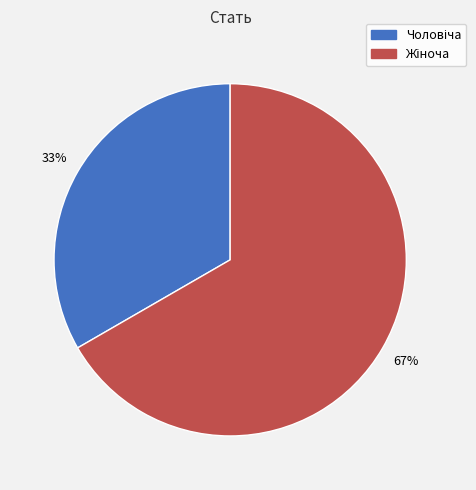

Is there any slice that represents more than half of the pie?

Yes